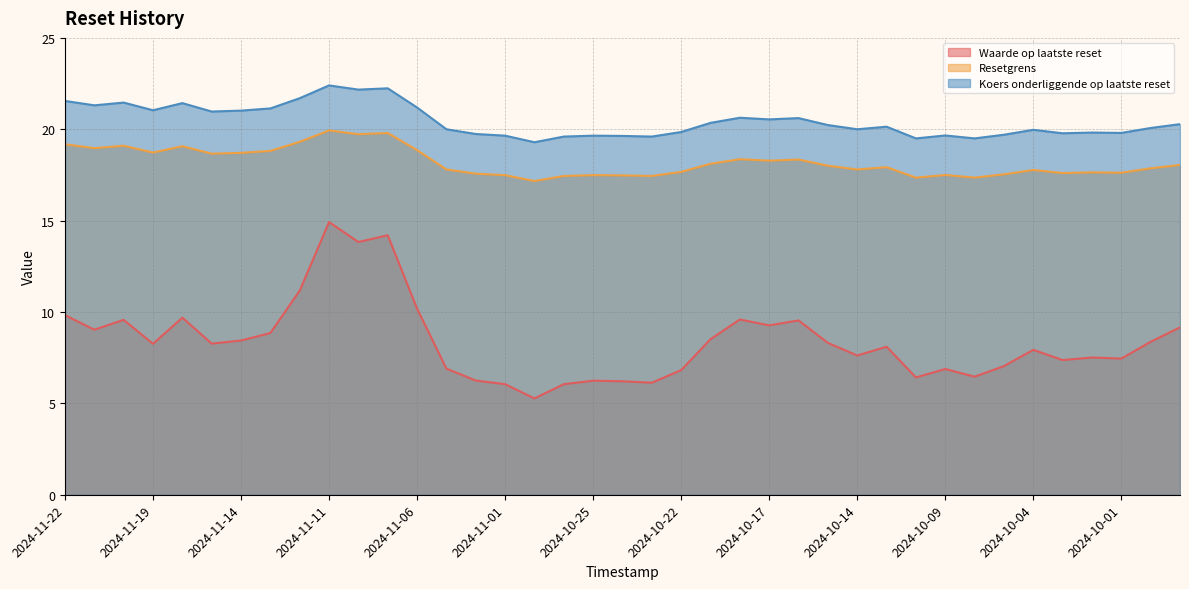

Reading left to right, what are all the values shown in this chart?

Waarde op laatste reset: 9.8	9.0	9.6	8.3	9.7	8.3	8.4	8.8	11.2	14.9	13.8	14.2	10.2	6.9	6.2	6.0	5.3	6.0	6.2	6.2	6.1	6.8	8.5	9.6	9.3	9.5	8.3	7.6	8.1	6.4	6.9	6.5	7.0	7.9	7.4	7.5	7.5	8.4	9.2
Resetgrens: 19.2	19.0	19.1	18.7	19.1	18.7	18.7	18.8	19.3	19.9	19.7	19.8	18.9	17.8	17.6	17.5	17.2	17.4	17.5	17.5	17.4	17.7	18.1	18.4	18.3	18.3	18.0	17.8	17.9	17.4	17.5	17.4	17.5	17.8	17.6	17.6	17.6	17.9	18.0
Koers onderliggende op laatste reset: 21.6	21.3	21.5	21.0	21.4	21.0	21.0	21.1	21.7	22.4	22.2	22.2	21.2	20.0	19.7	19.6	19.3	19.6	19.6	19.6	19.6	19.9	20.4	20.6	20.5	20.6	20.2	20.0	20.1	19.5	19.7	19.5	19.7	20.0	19.8	19.8	19.8	20.1	20.3